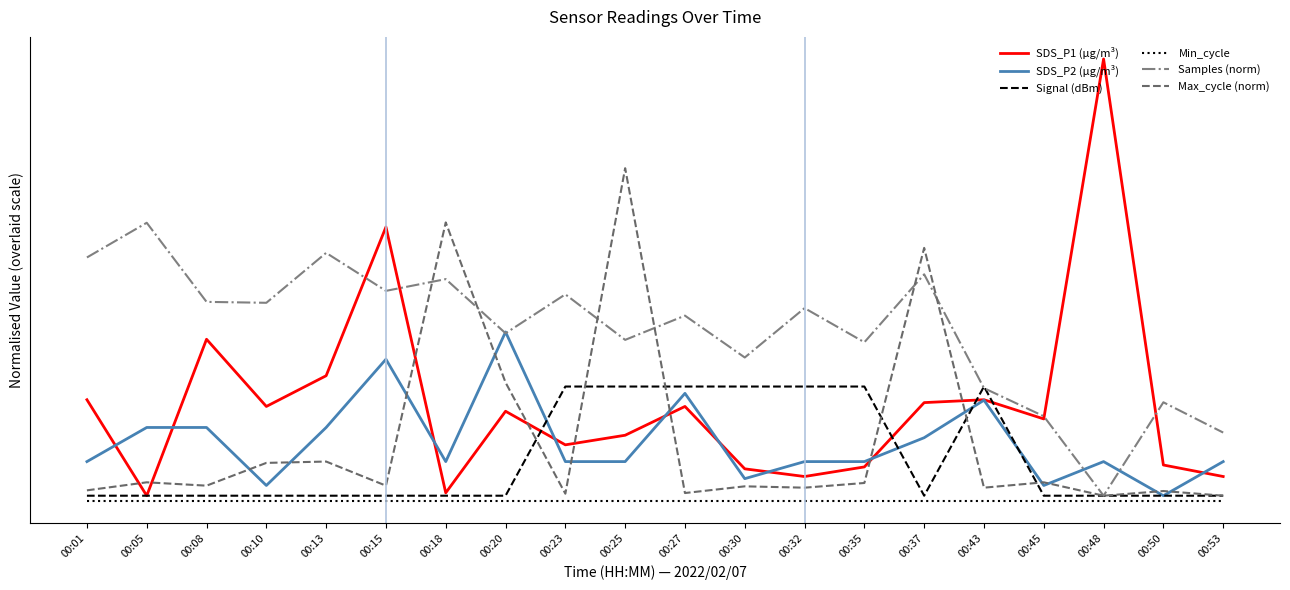

What are all the series names shown in the legend?

SDS_P1 (µg/m³), SDS_P2 (µg/m³), Signal (dBm), Min_cycle, Samples (norm), Max_cycle (norm)